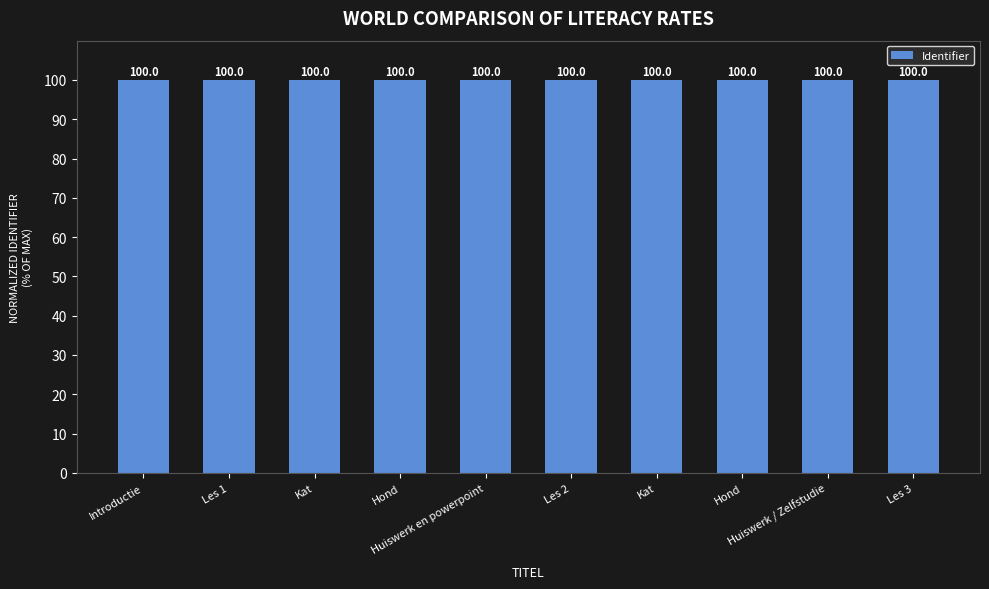

List the labels in order of value, largest first.

Les 3, Huiswerk / Zelfstudie, Hond, Kat, Les 2, Huiswerk en powerpoint, Hond, Kat, Les 1, Introductie